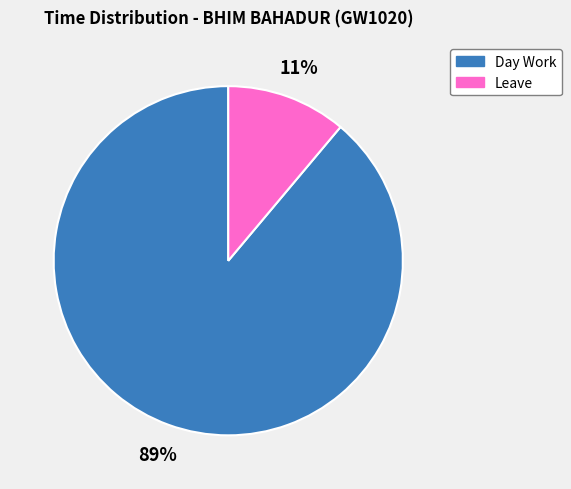

Is there any slice that represents more than half of the pie?

Yes